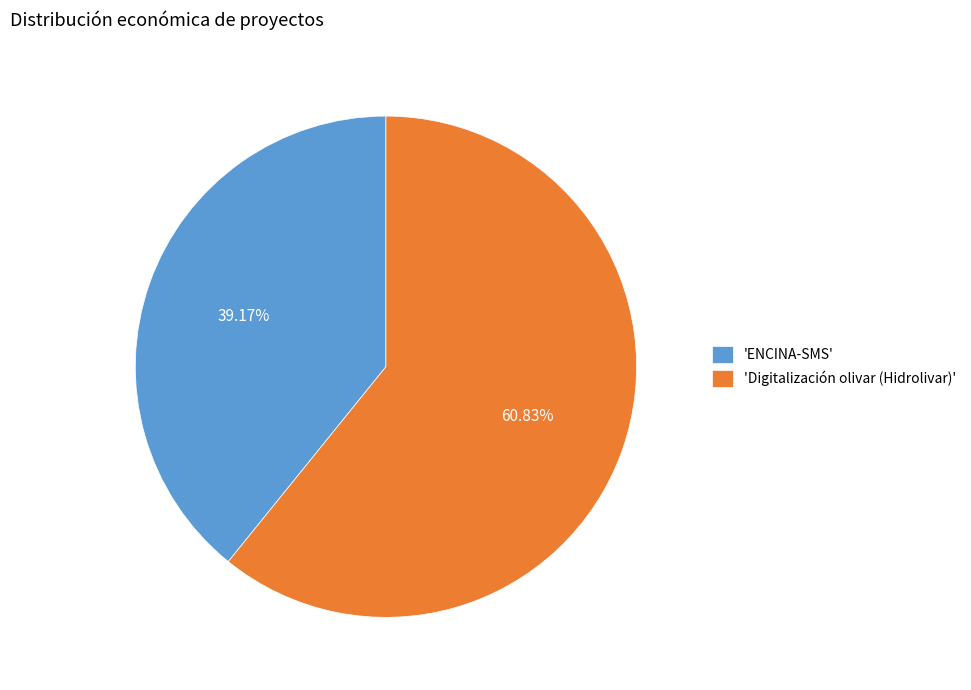

Between 'Digitalización olivar (Hidrolivar)' and 'ENCINA-SMS', which is larger?

'Digitalización olivar (Hidrolivar)'